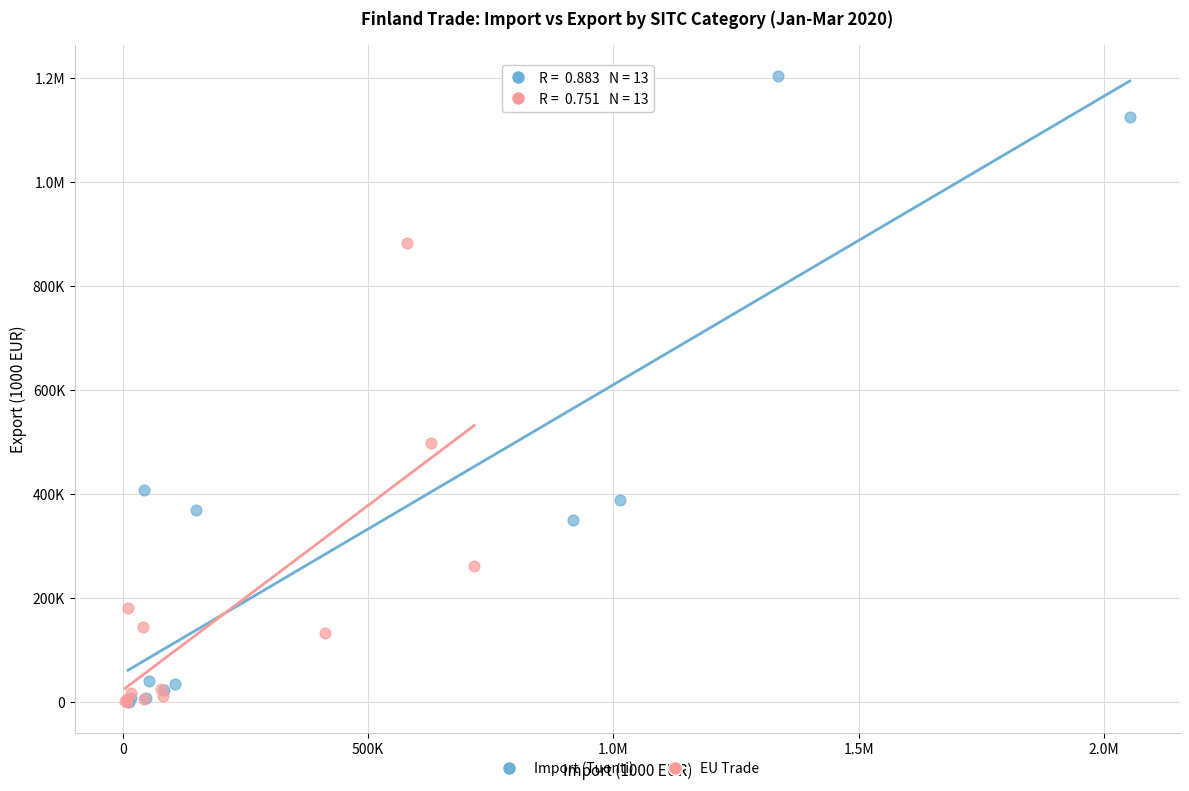

What are all the series names shown in the legend?

Import (Tuonti), EU Trade